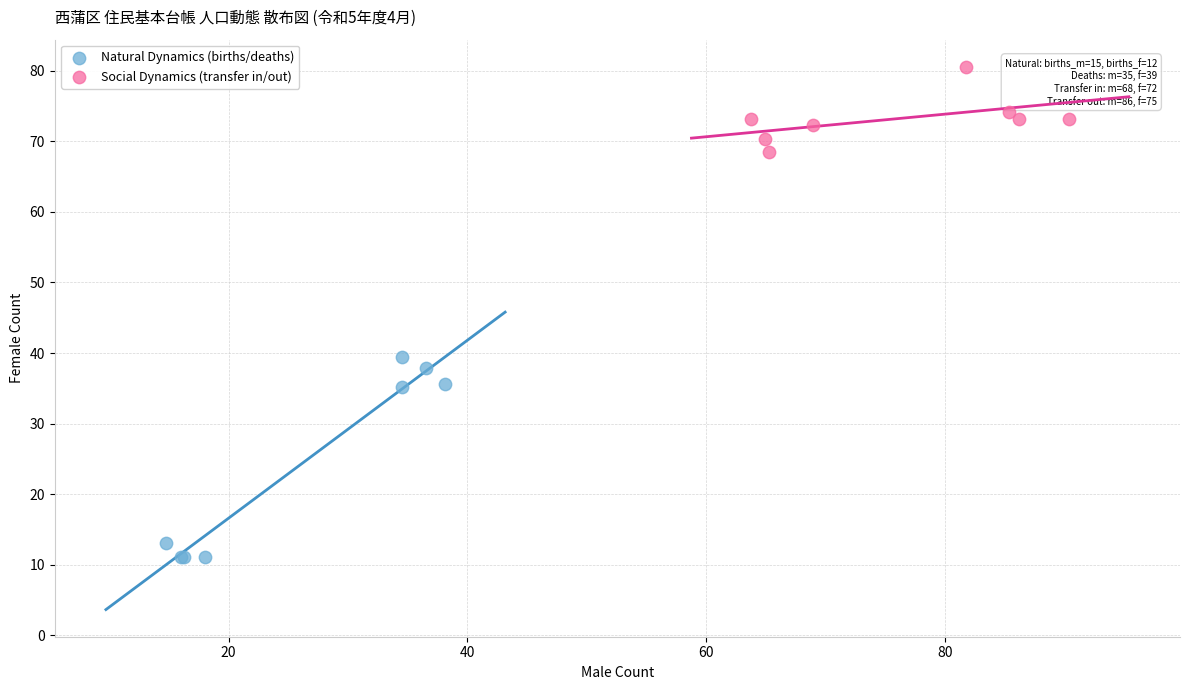

What are all the series names shown in the legend?

Natural Dynamics (births/deaths), Social Dynamics (transfer in/out)